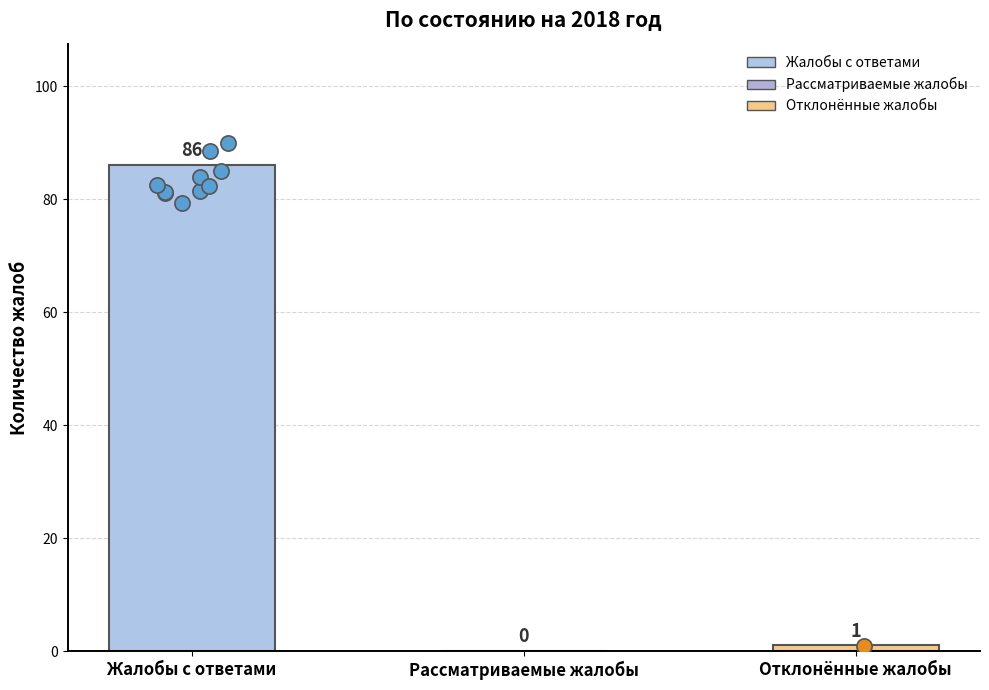

What is the change in value from Жалобы с ответами to Отклонённые жалобы?

-85